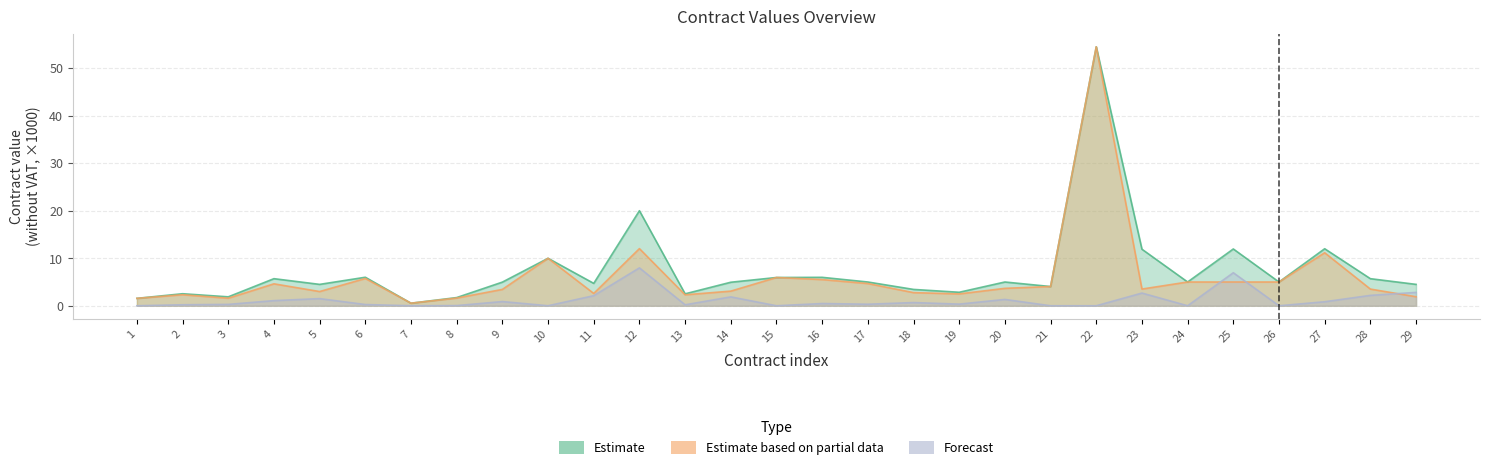

How many values in the Estimate based on partial data series exceed 3?

18